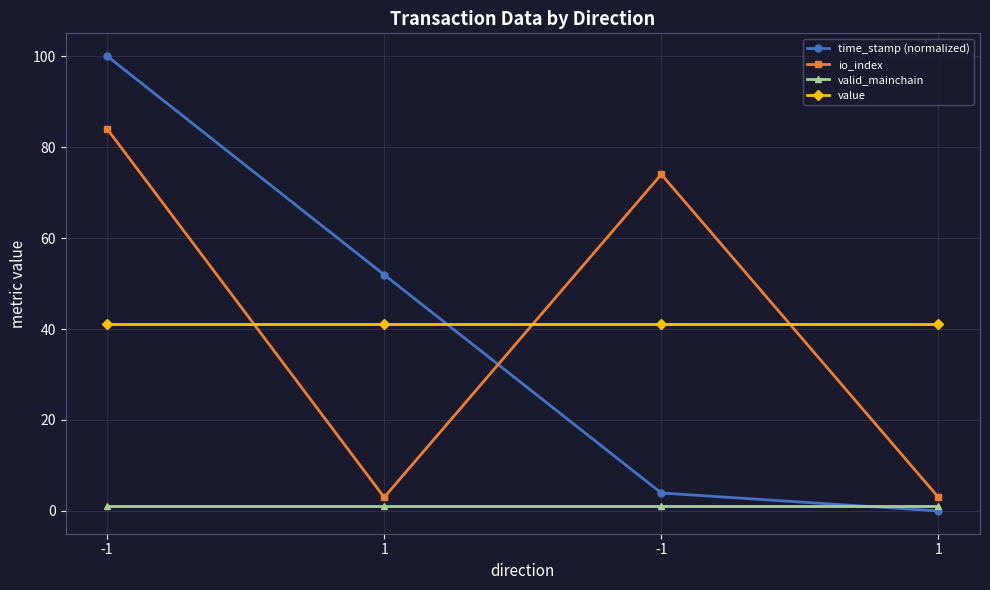

Reading left to right, what are all the values shown in this chart?

time_stamp (normalized): -1=100.0	1=51.9	-1=4.0	1=0.0
io_index: -1=84.0	1=3.0	-1=74.0	1=3.0
valid_mainchain: -1=1.0	1=1.0	-1=1.0	1=1.0
value: -1=41.0	1=41.0	-1=41.0	1=41.0